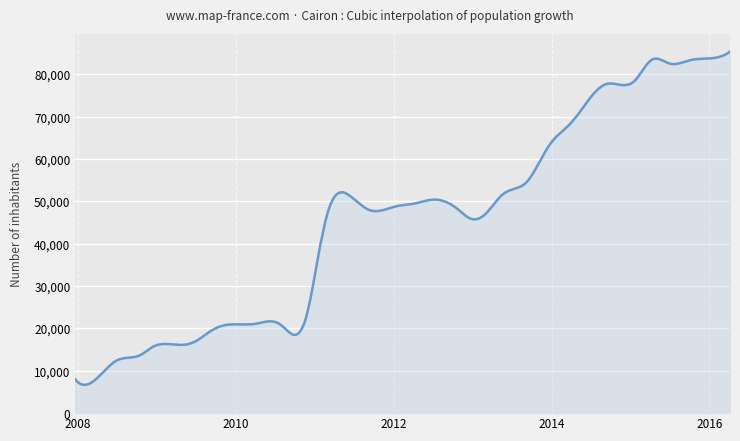

What is the maximum value shown in the chart?

85364.0